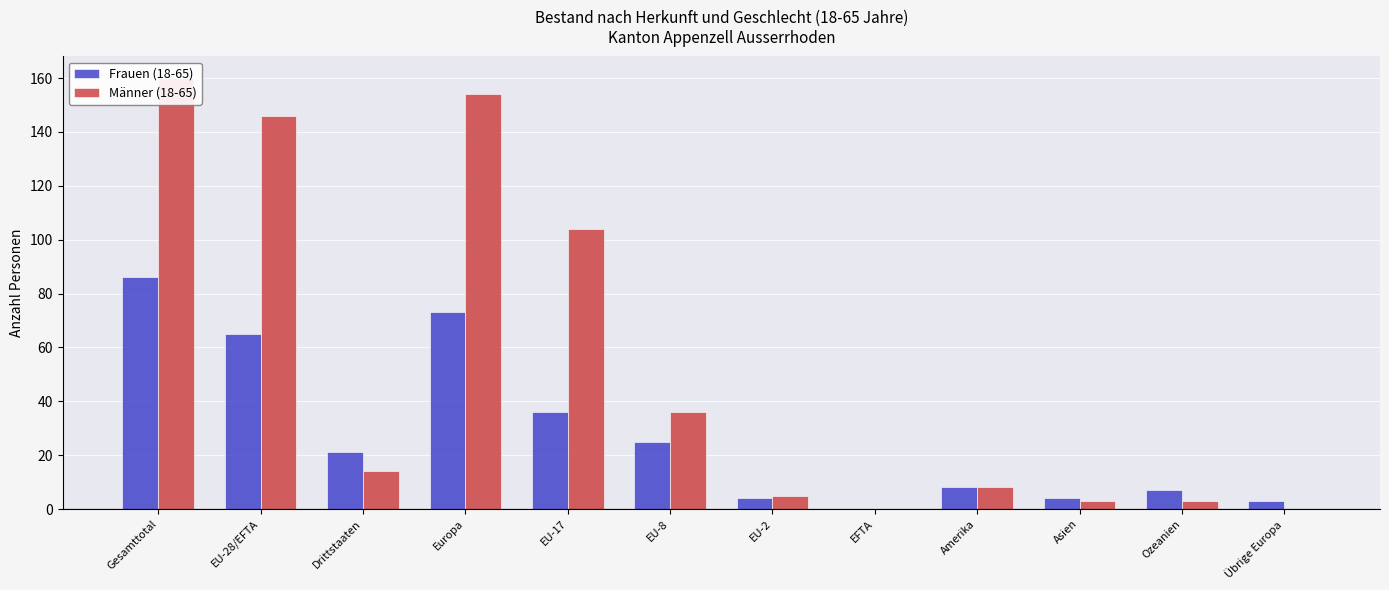

Reading left to right, transcribe all the data shown in this chart.

Frauen (18-65): 86	65	21	73	36	25	4	0	8	4	7	3
Männer (18-65): 160	146	14	154	104	36	5	0	8	3	3	0